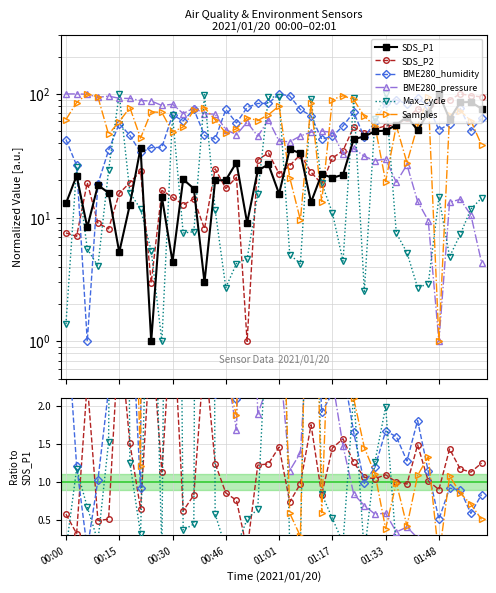

What position from the right is 36?

4